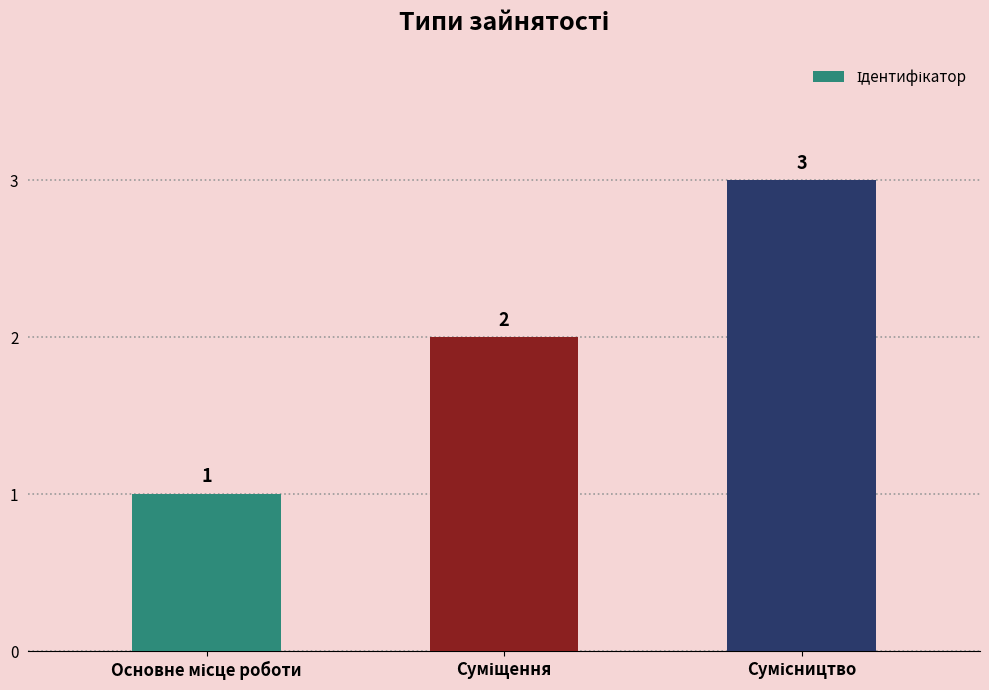

What is the value of the 3rd bar from the left?

3